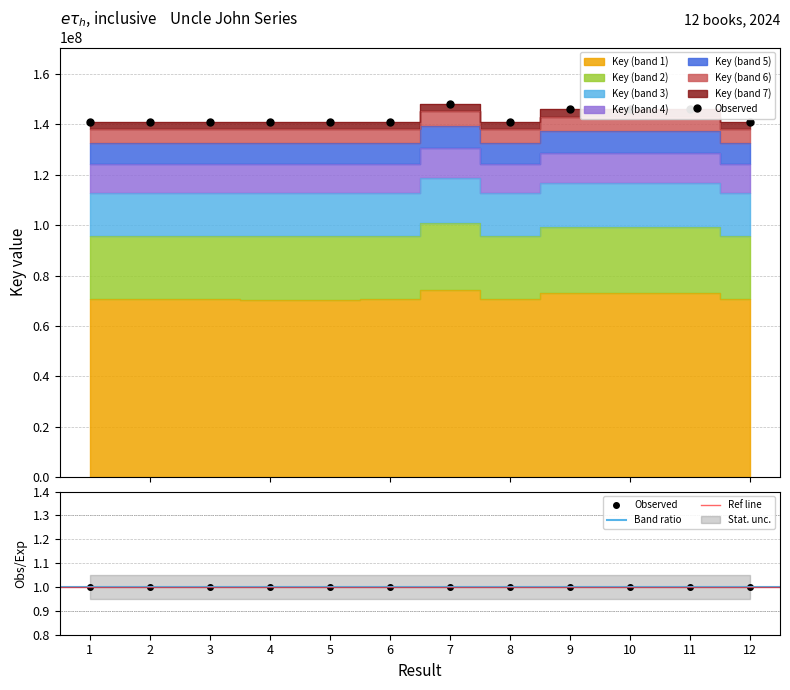

The value at 5 is 141014008.0. True or false?

True